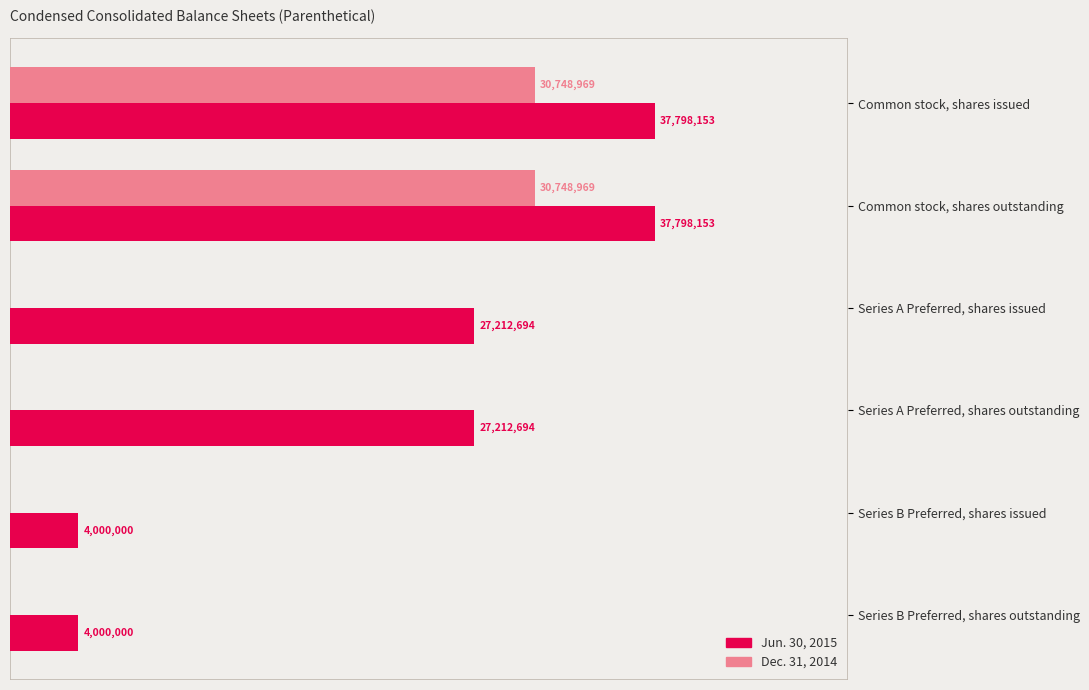

Which series has the largest range (max minus min)?

Jun. 30, 2015